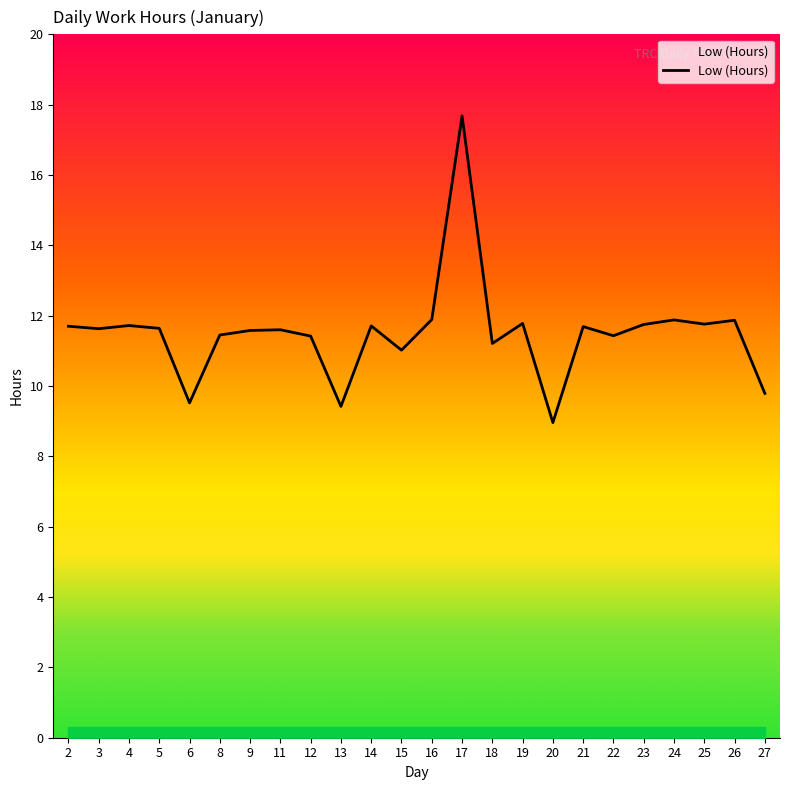

Approximately how many times larger is the value at 27 compared to 18?

0.9